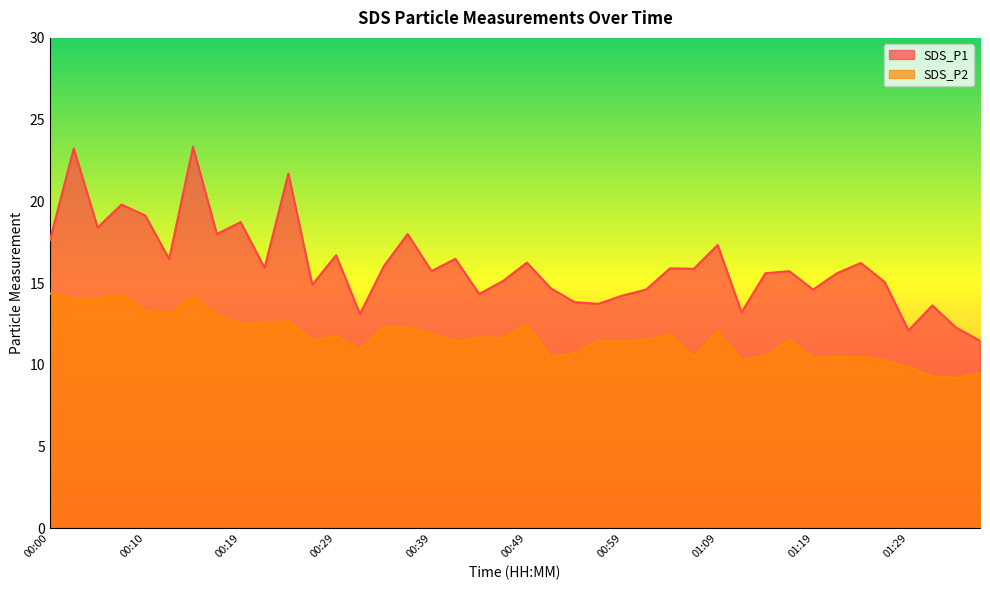

What is the value of the SDS_P2 point at the 8th from the left?

13.0